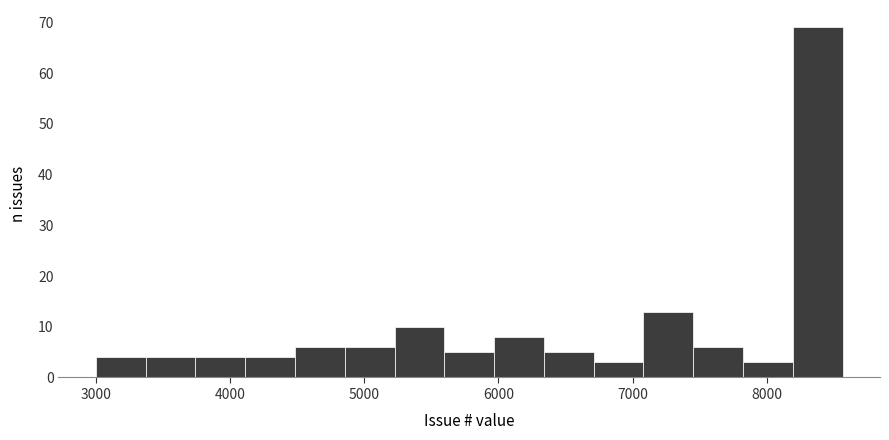

Around what value on the x-axis is the tallest bar? Give the approximate position of its centre, as read against the axis.

8400